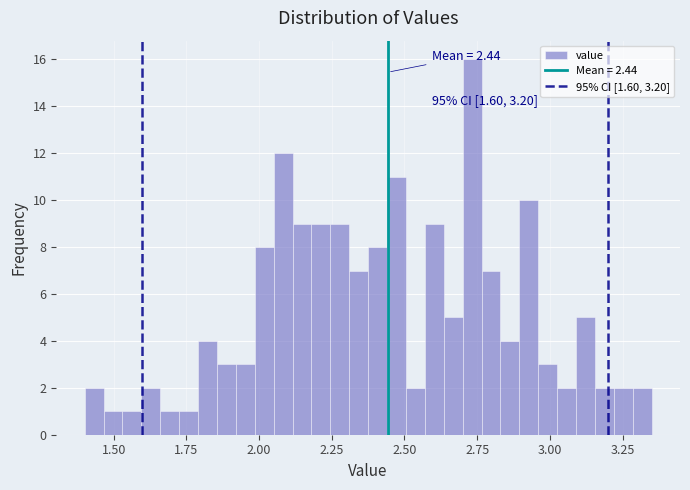

Read against the x-axis, roughly where is the centre of the tallest bar?

2.75